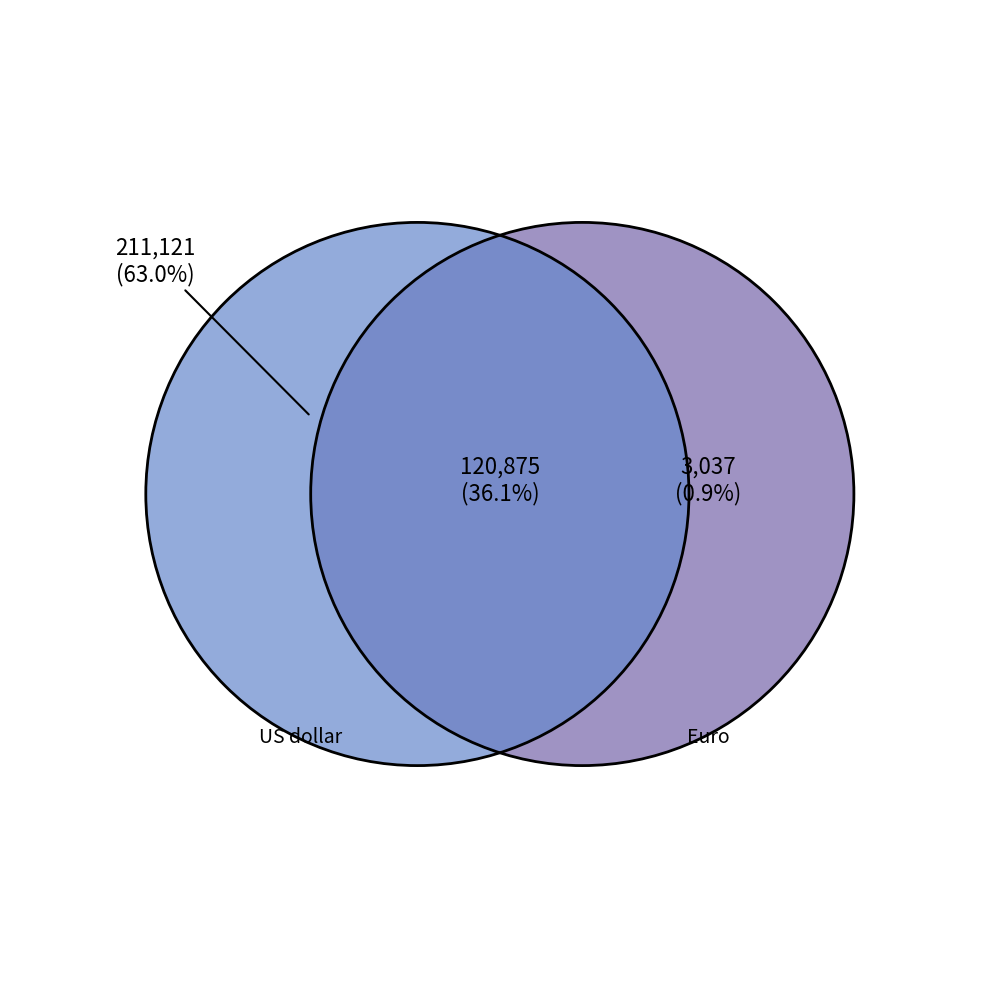

Count the number of slices in the pie.

3